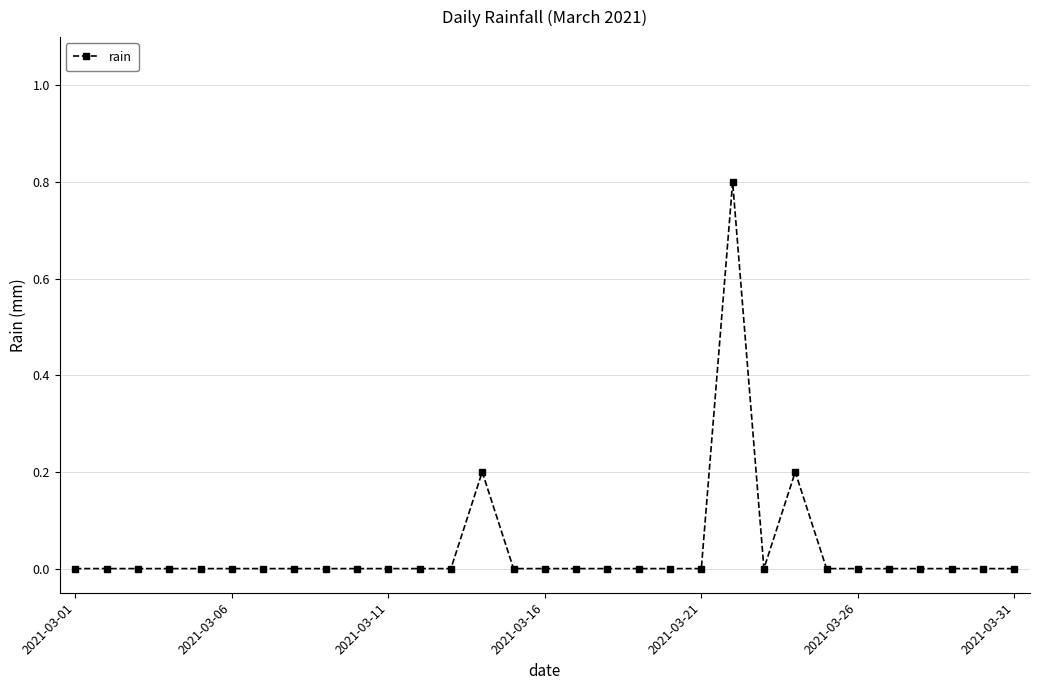

What is the maximum value shown in the chart?

0.8